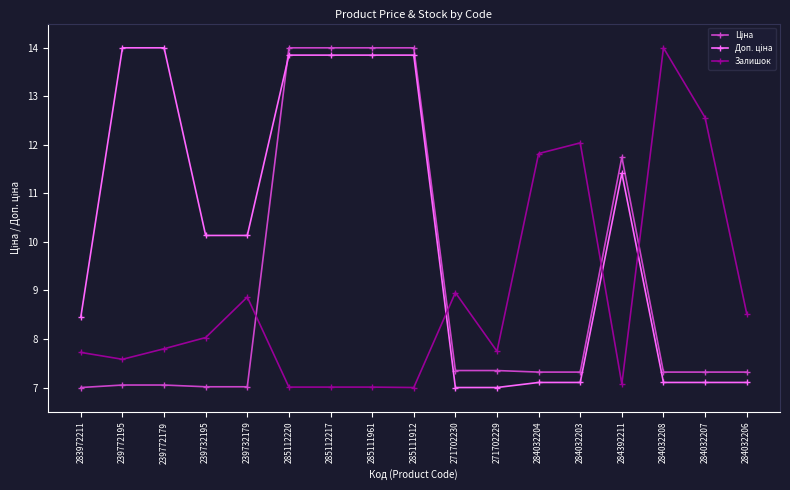

The value of Залишок at 285112220 is 7.0. True or false?

True